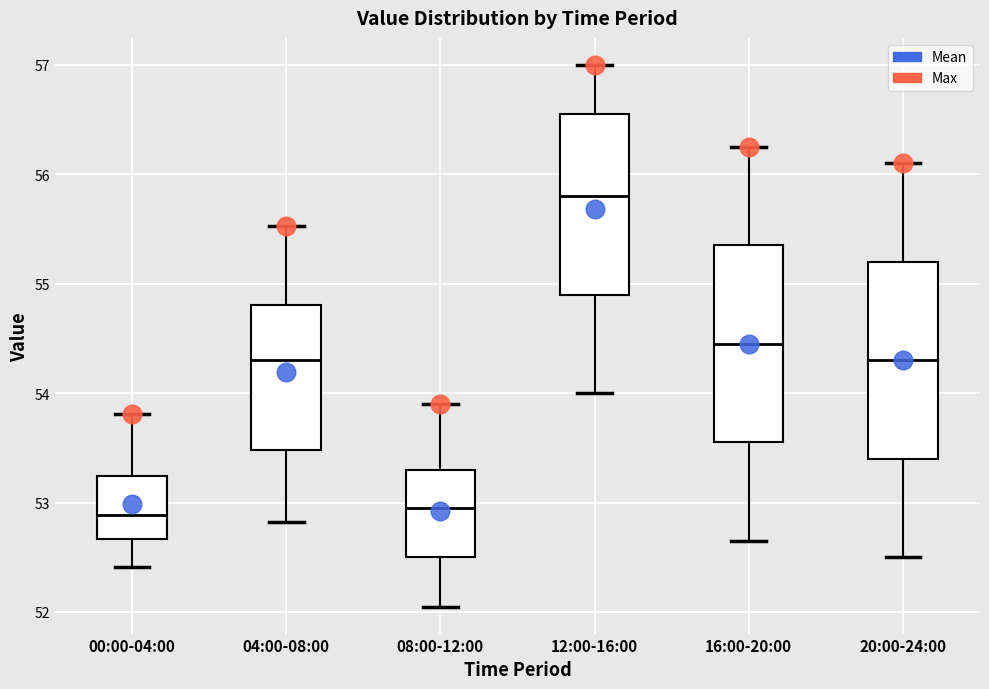

Where is the upper edge of the box for 20:00-24:00 on the y-axis? The values are not printed on the chart, so give them approximately, as read against the axis.

55.2